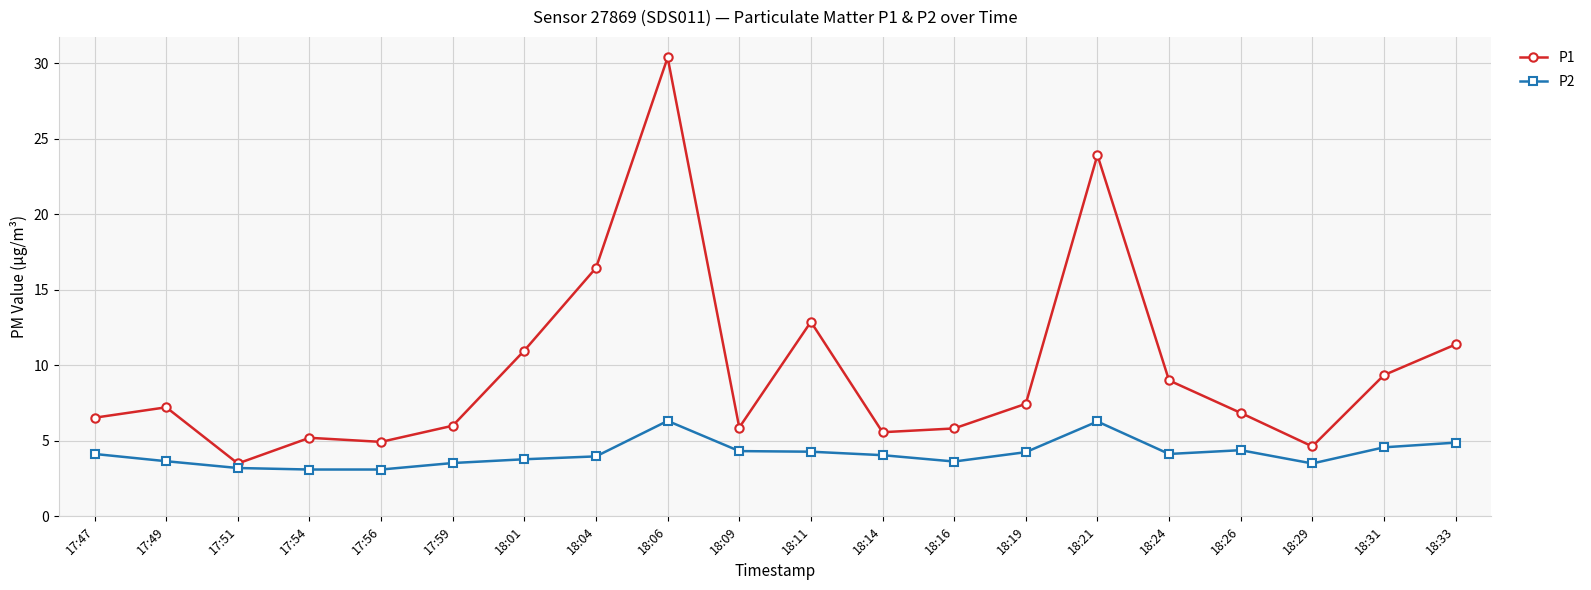

What is the label of the 6th point from the right?

18:21